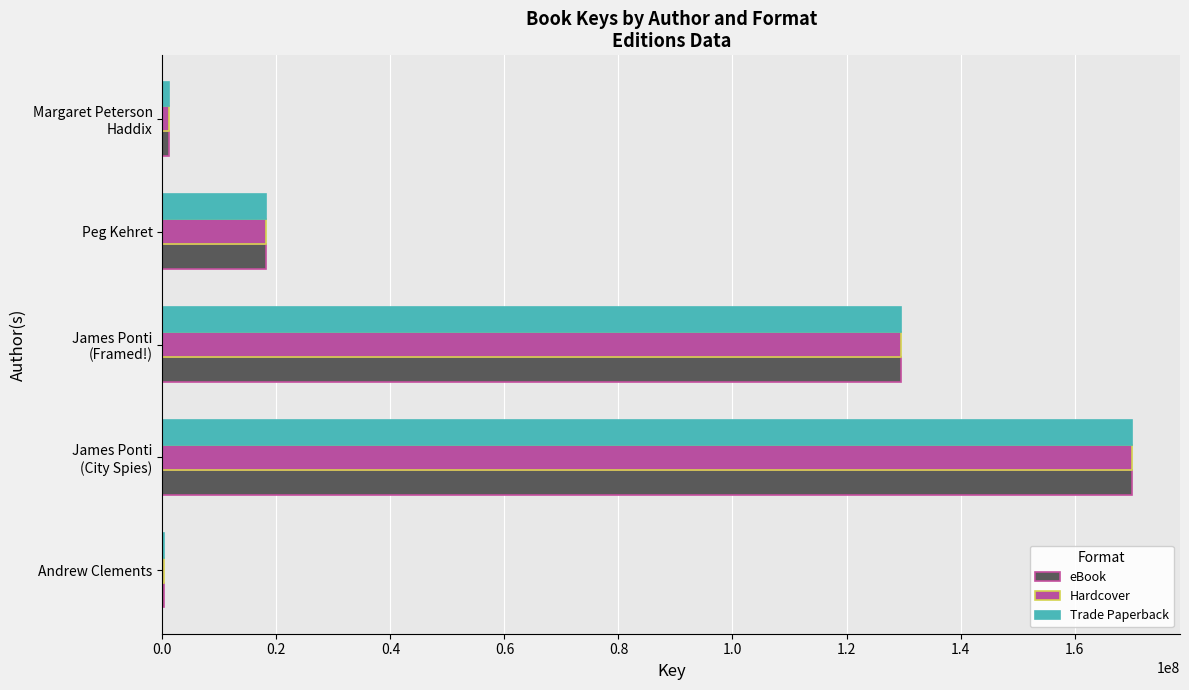

What is the total value across all series at Peg Kehret?

54483366